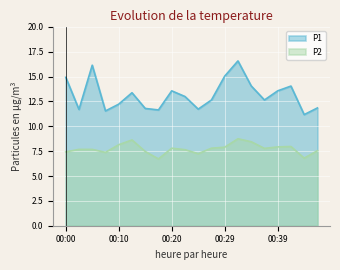

What is the sum of all P2 values?

154.8